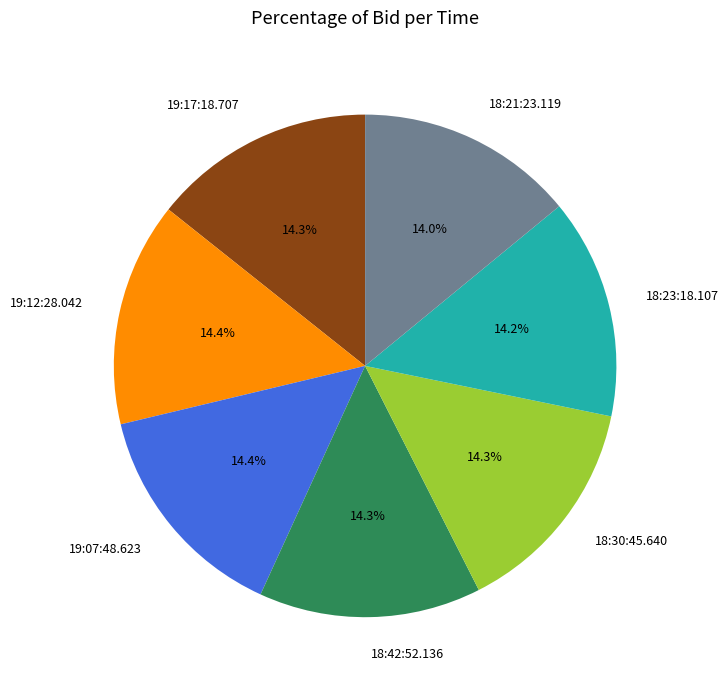

Is 18:30:45.640 the majority of the pie?

No